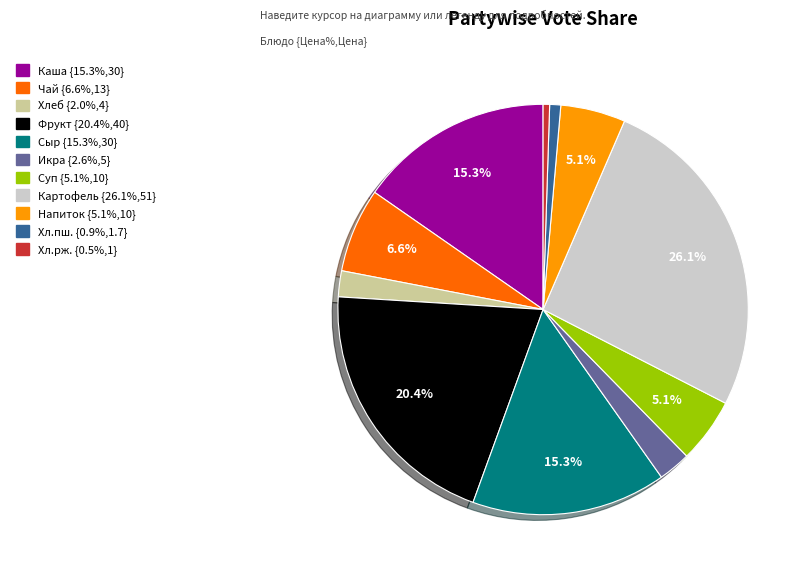

Is there a majority slice in this chart?

No